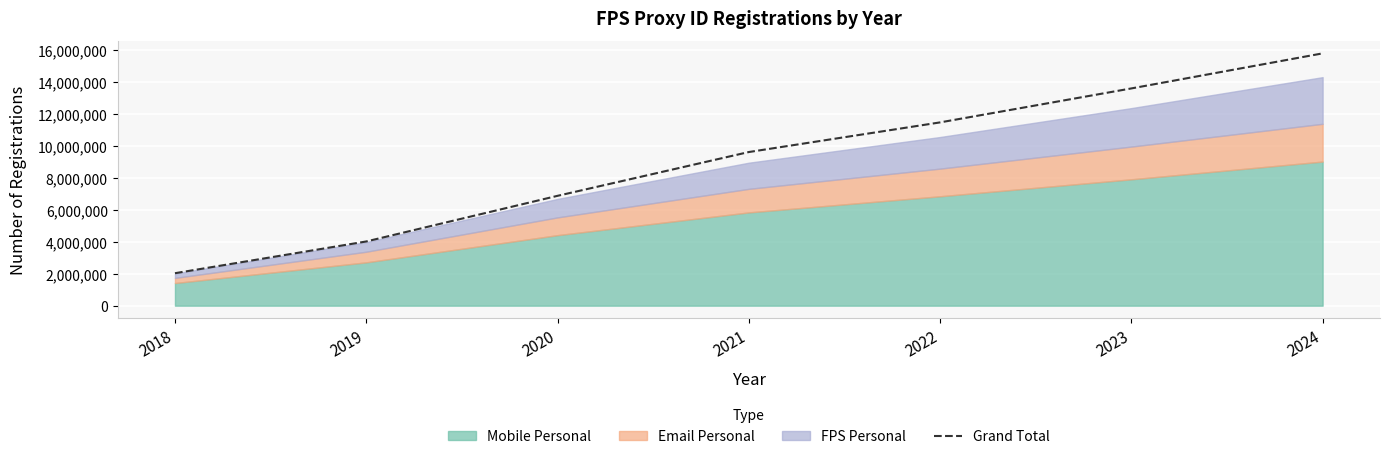

True or false: the data has more than 1 interior local peaks.

False